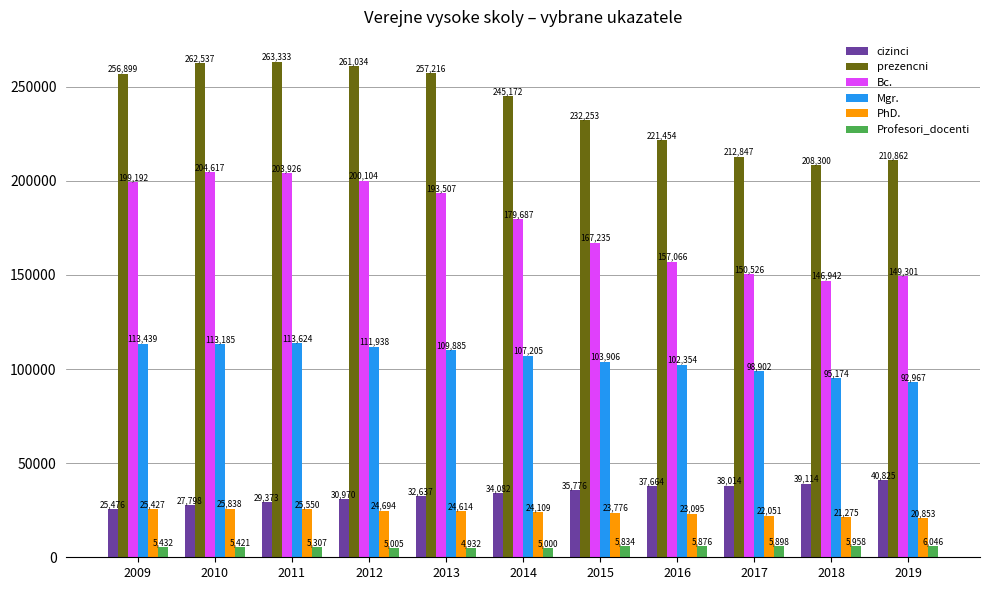

The cizinci series shows 37664.0 at 2016. True or false?

True